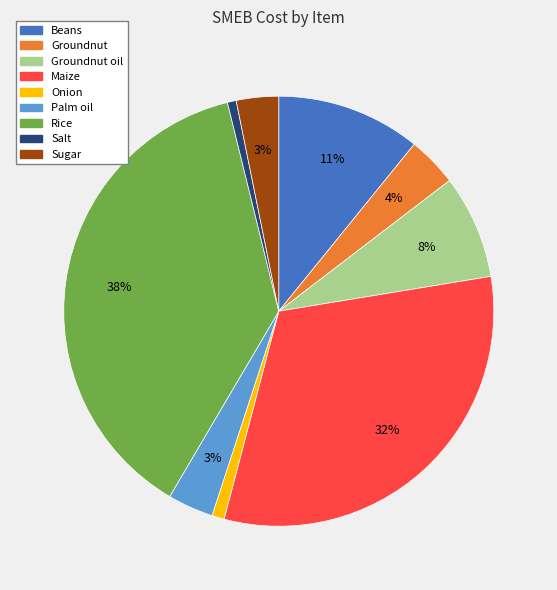

Is the sum of Sugar and Groundnut oil greater than half?

No